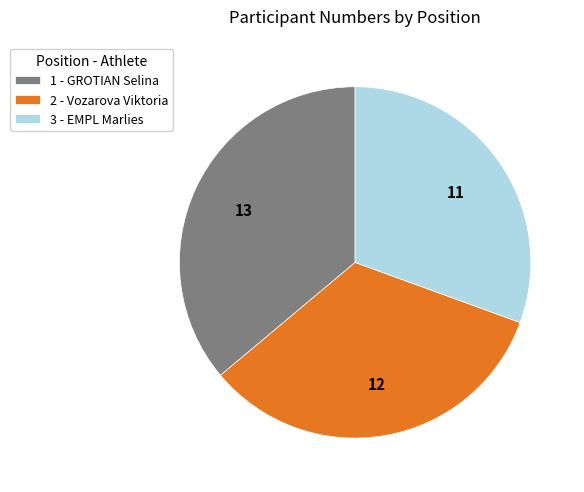

Rank the categories by value from highest to lowest.

1 - GROTIAN Selina, 2 - Vozarova Viktoria, 3 - EMPL Marlies